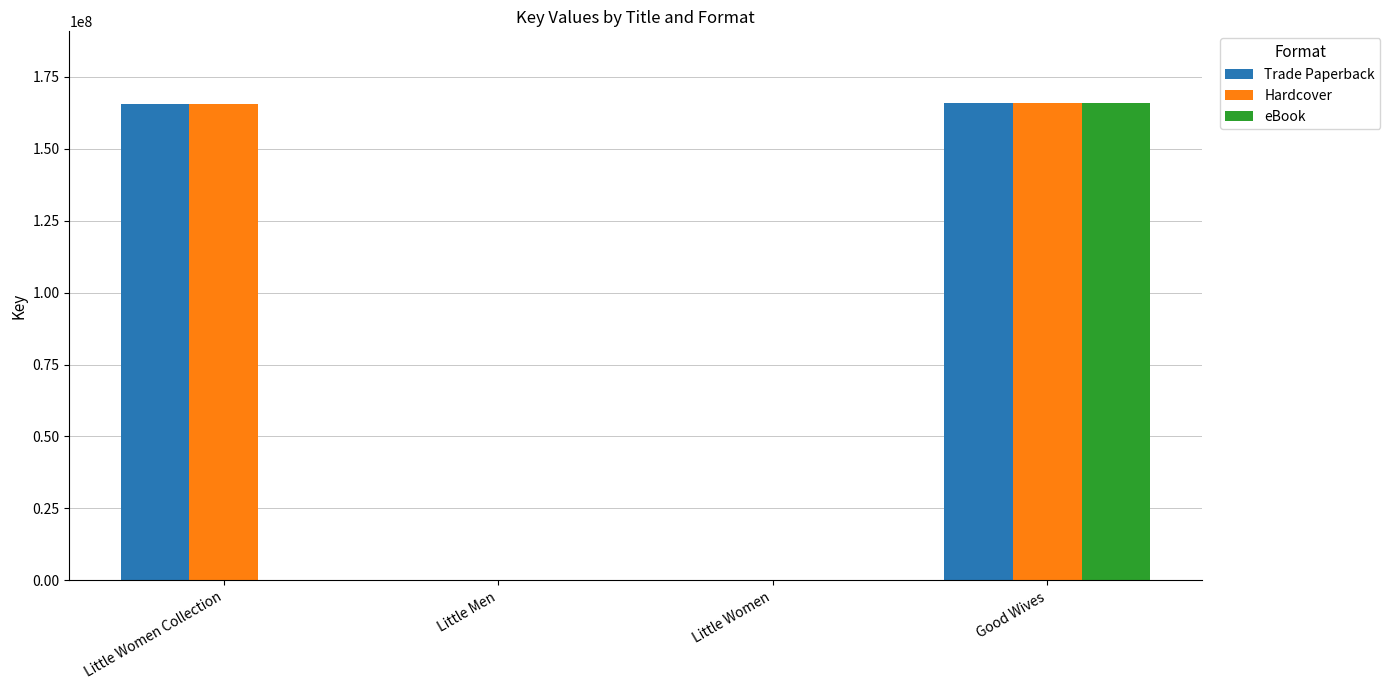

At which category is the sum across all series the highest?

Good Wives